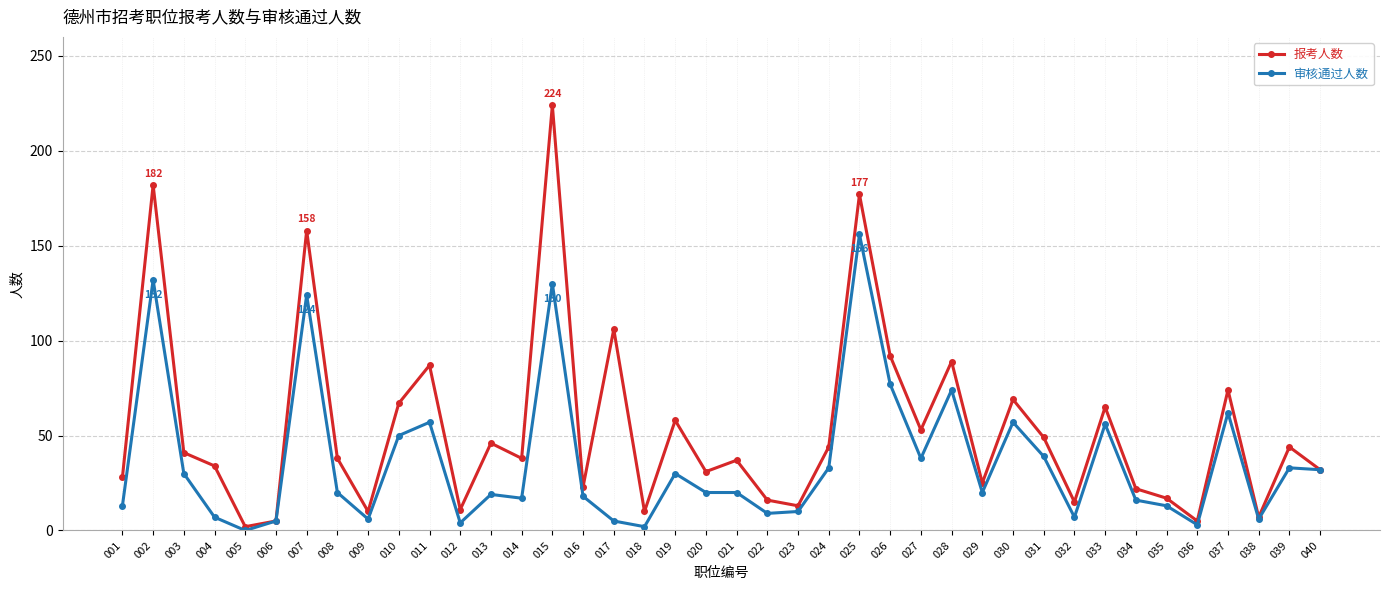

What are all the series names shown in the legend?

报考人数, 审核通过人数